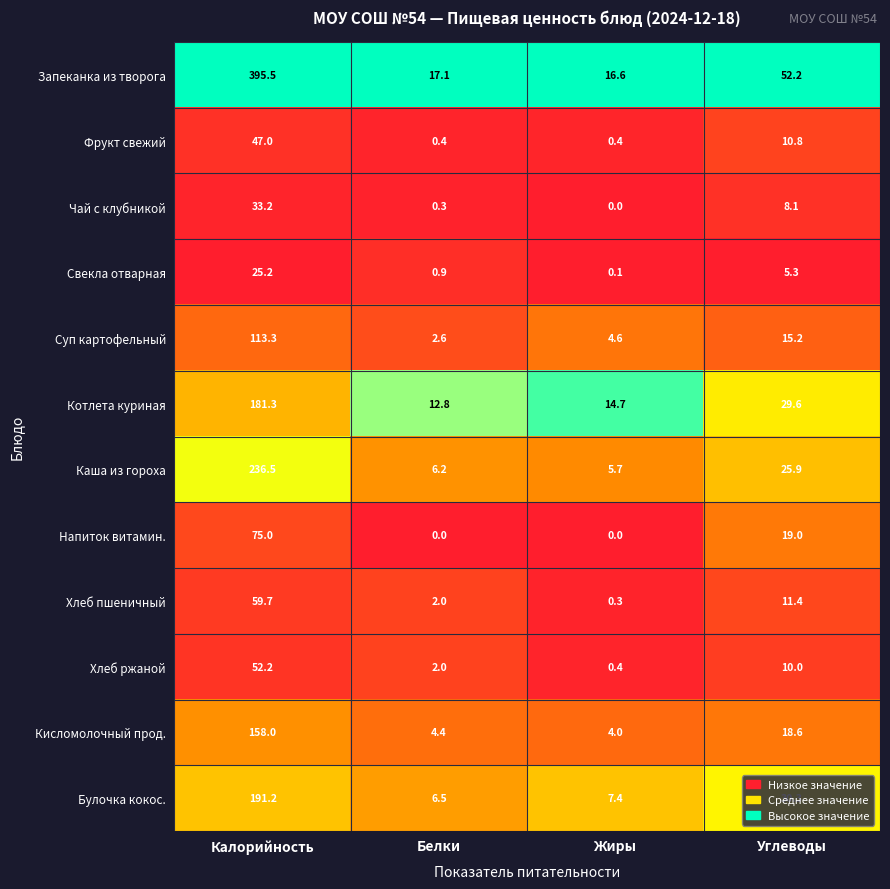

Count the number of data series in this chart.

12